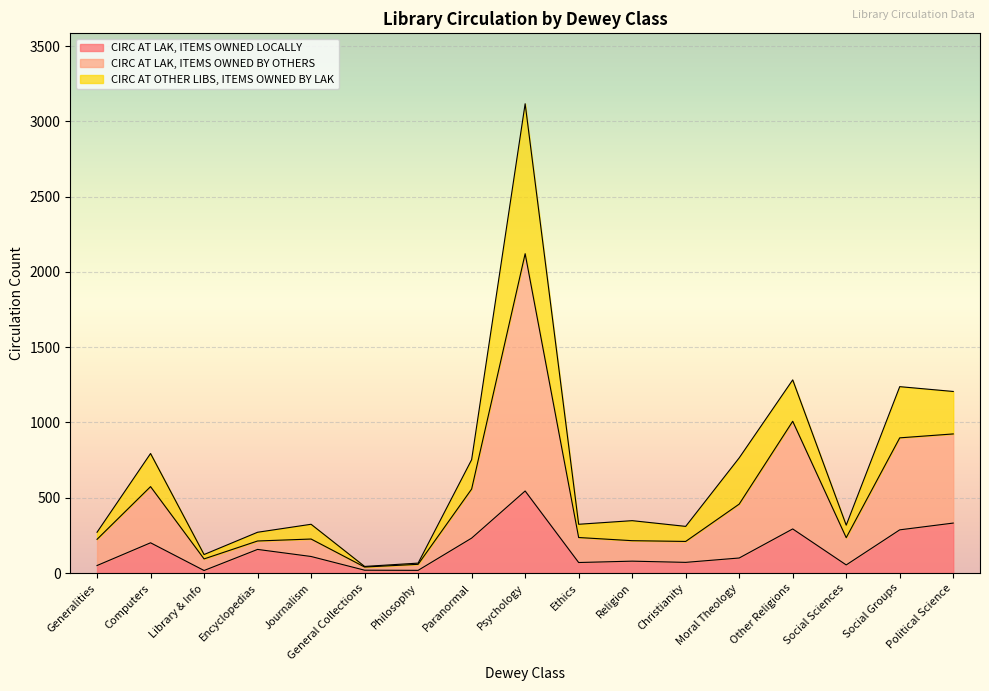

True or false: CIRC AT LAK, ITEMS OWNED BY OTHERS and CIRC AT LAK, ITEMS OWNED LOCALLY intersect in this chart.

False